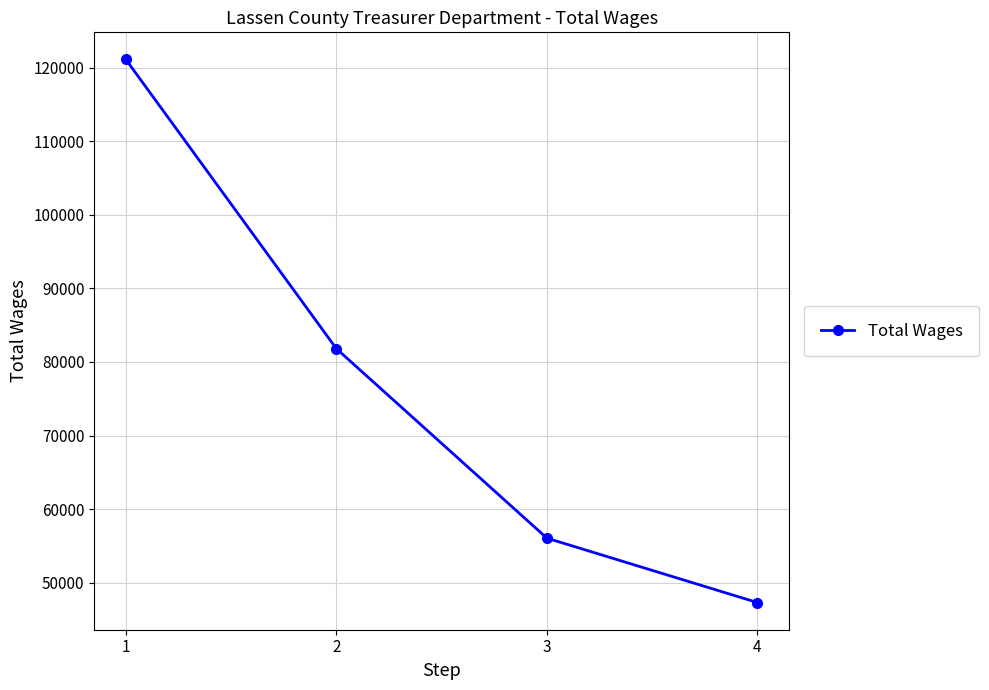

Approximately how many times larger is the value at 3 compared to 4?

1.2